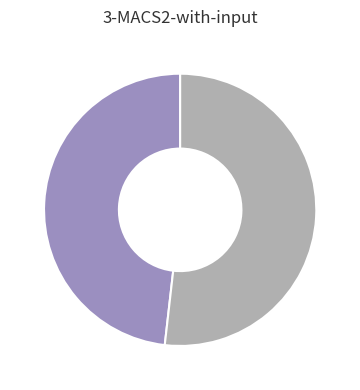

Is there a majority slice in this chart?

Yes